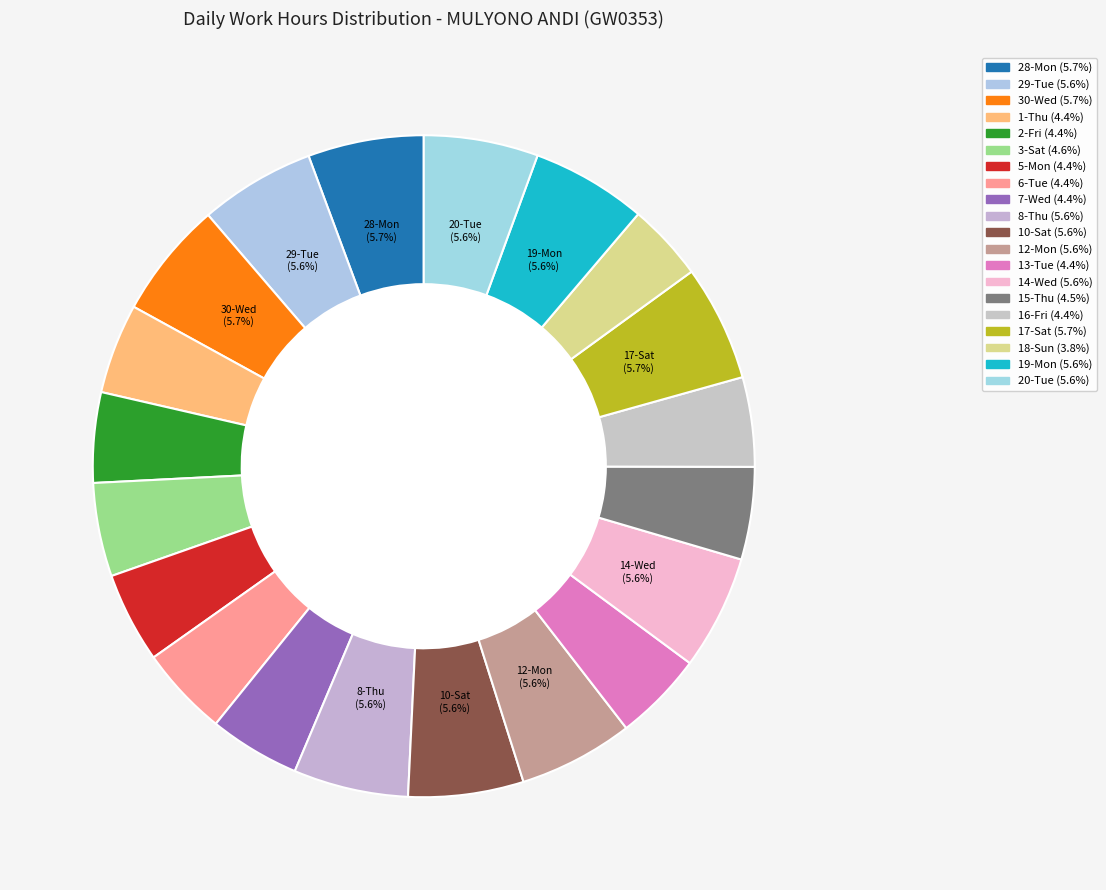

Count the number of slices in the pie.

20